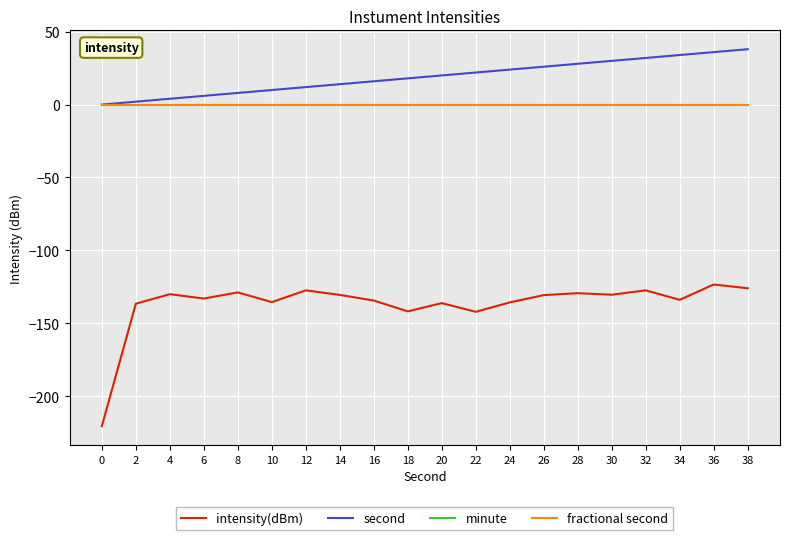

Is this an area chart (filled region under the line)?

No